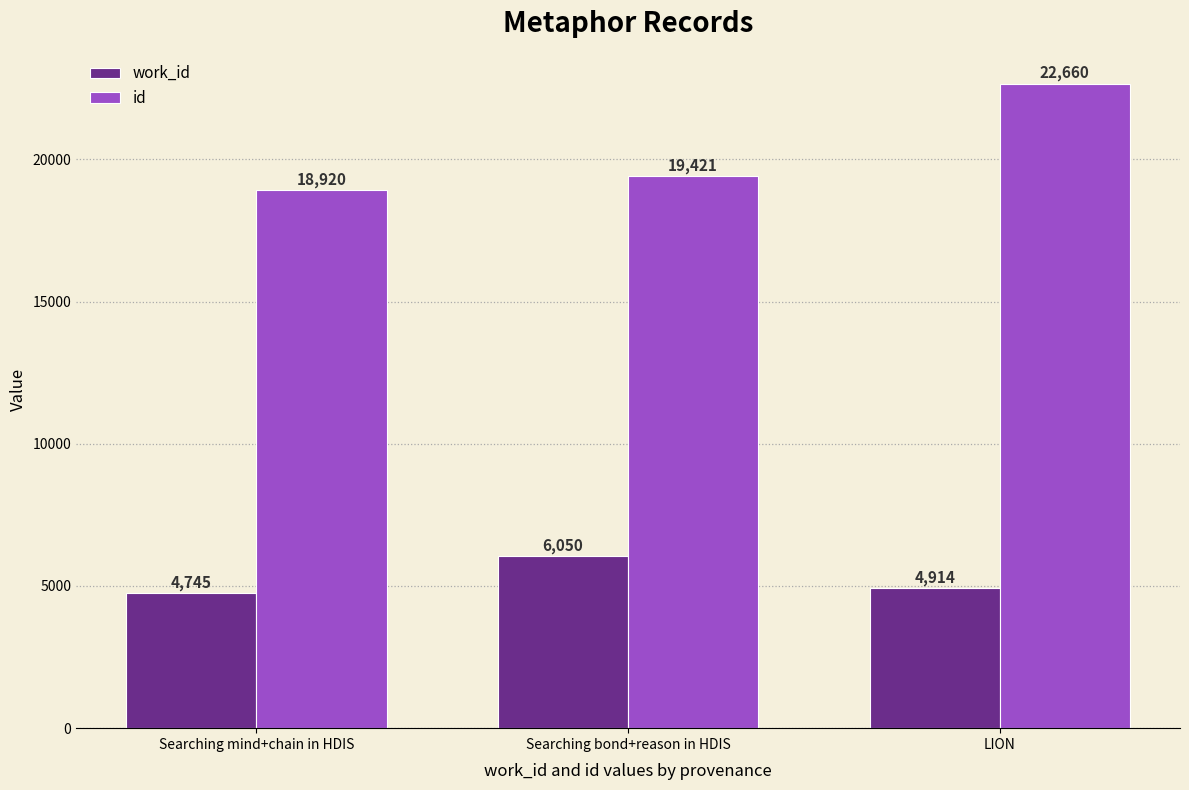

What is the value of the id bar at the 1st from the left?

18920